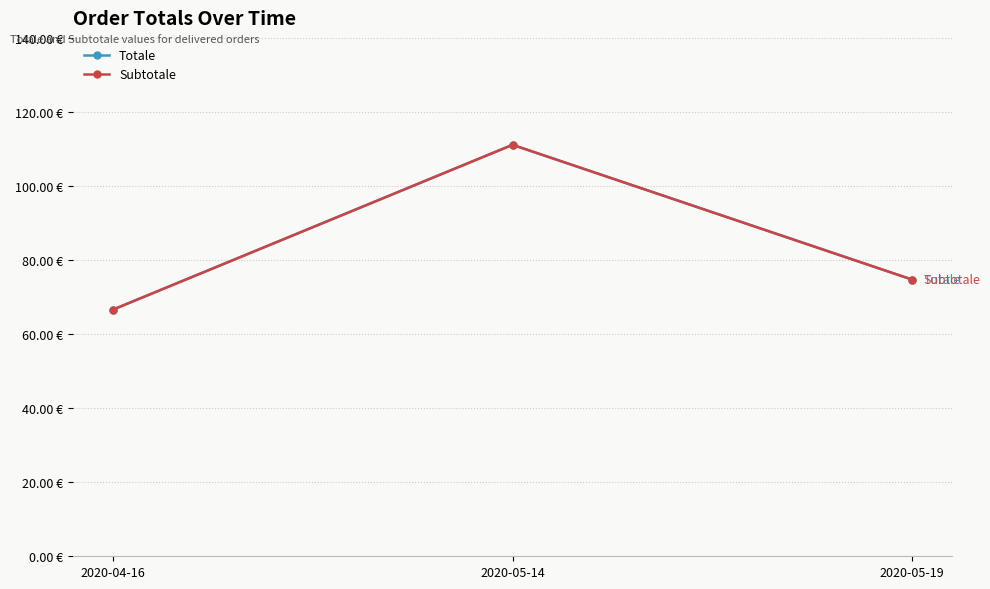

At which category is the sum across all series the highest?

2020-05-14